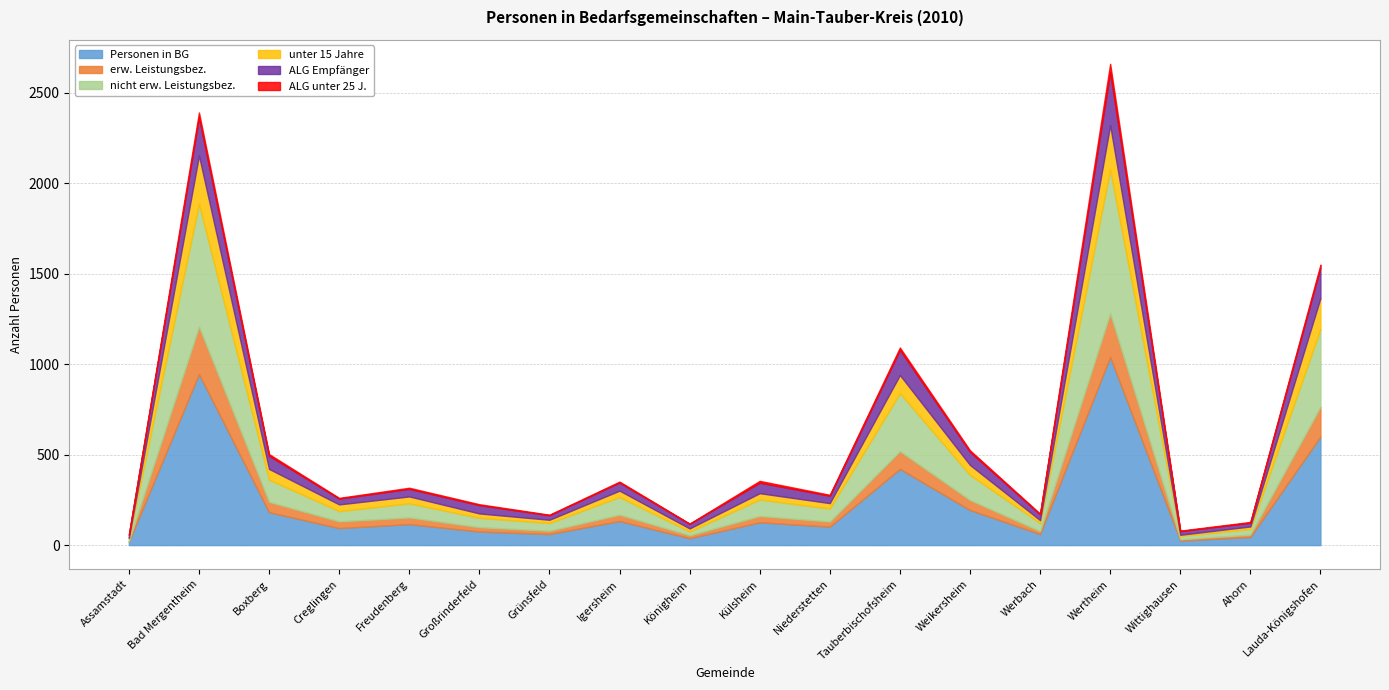

Between Külsheim and Wertheim, which is larger?

Wertheim